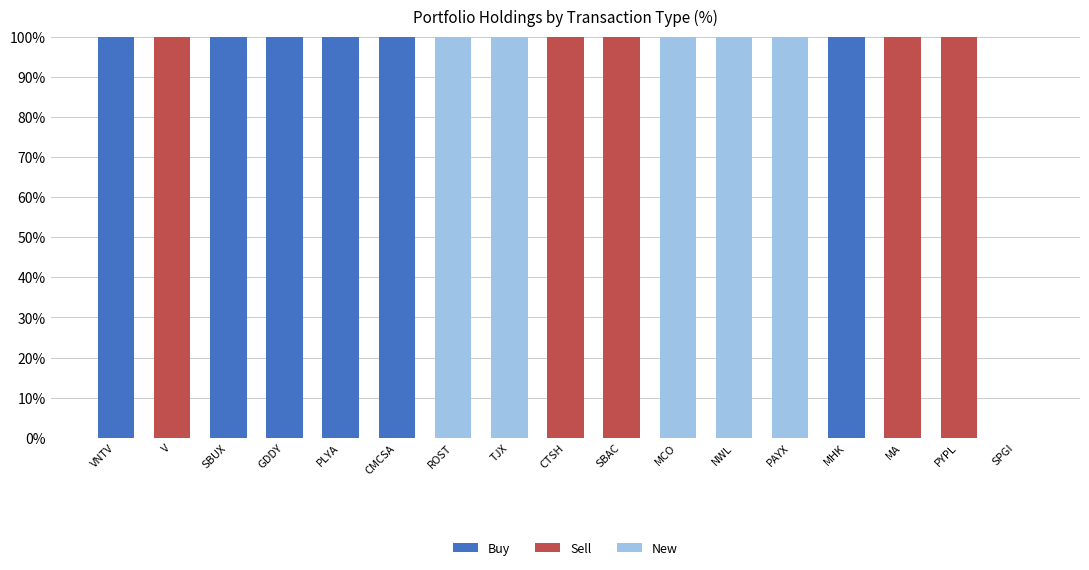

The value of Buy at PYPL is 0. True or false?

True